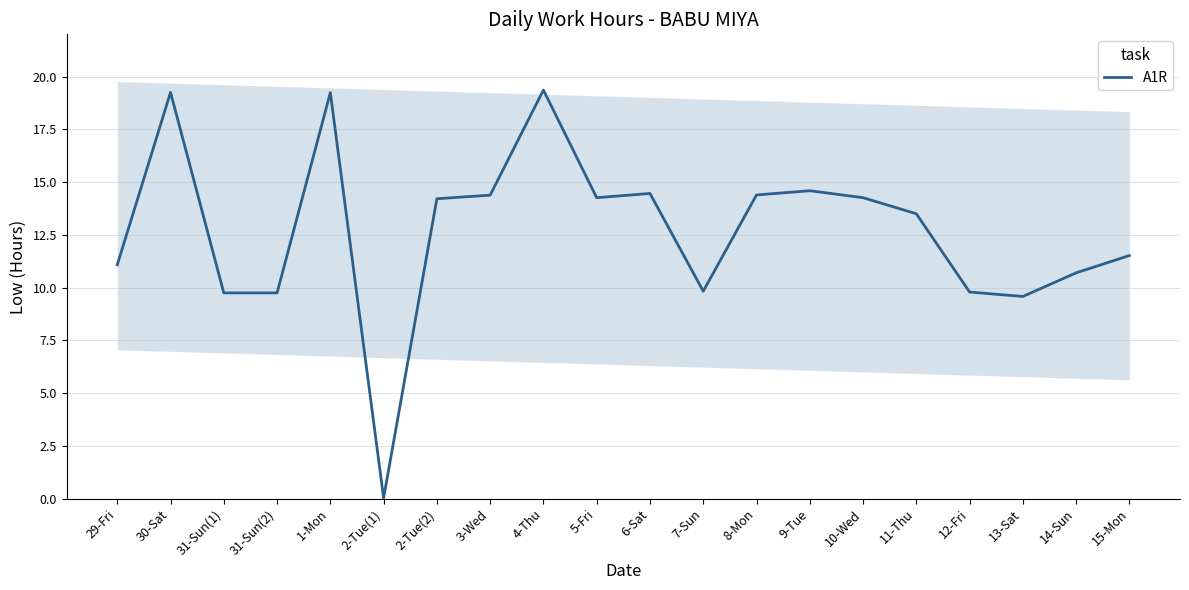

Where is the first local maximum?

30-Sat